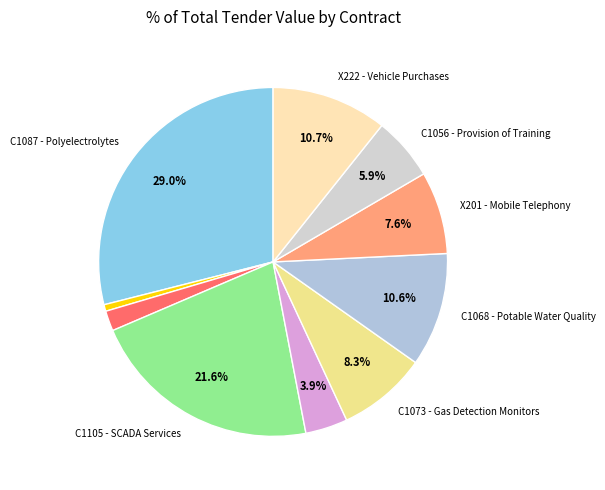

How many slices are in this pie chart?

10